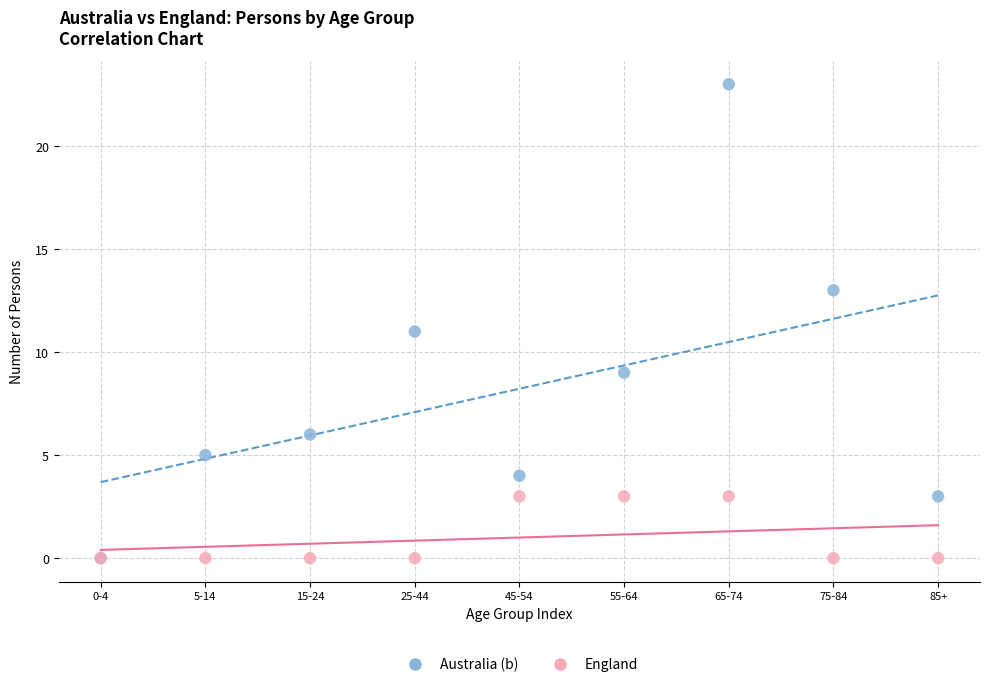

What are all the series names shown in the legend?

Australia (b), England